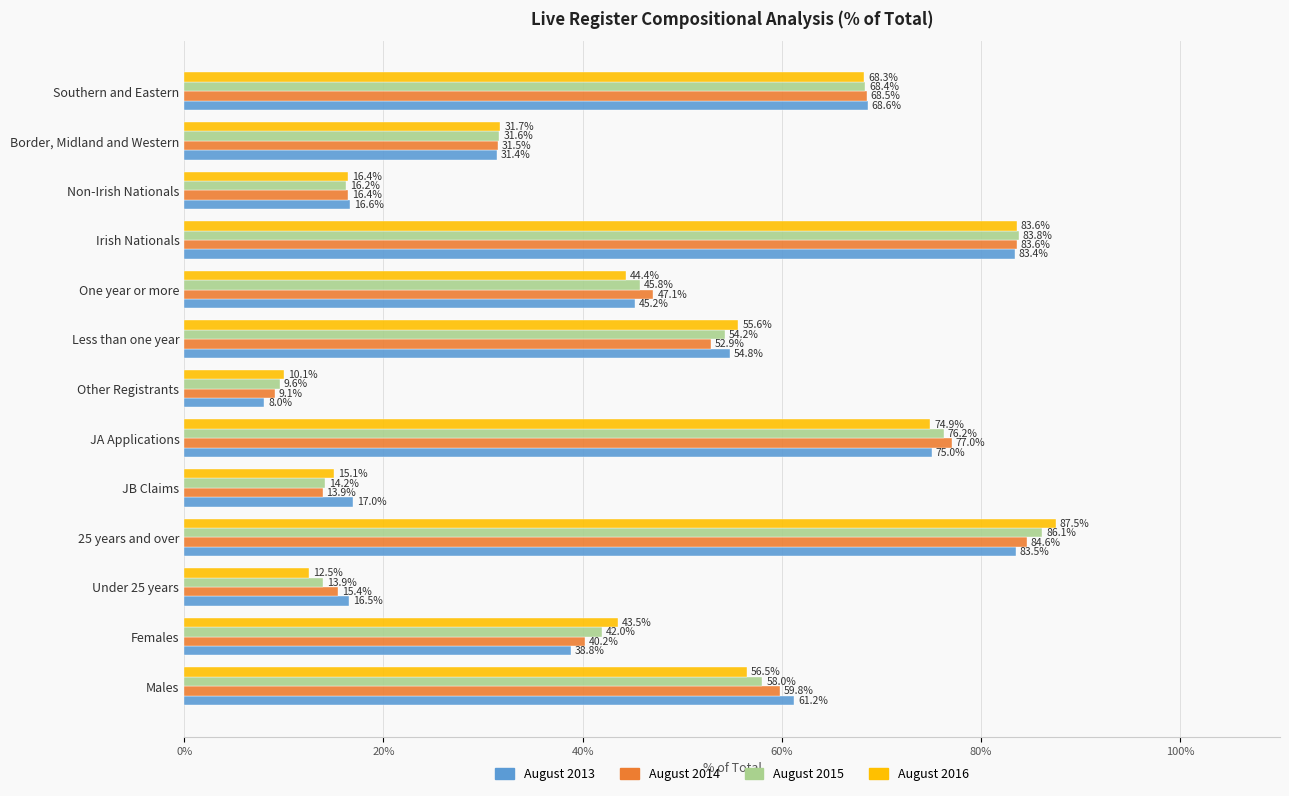

How many data points does each series have?

13